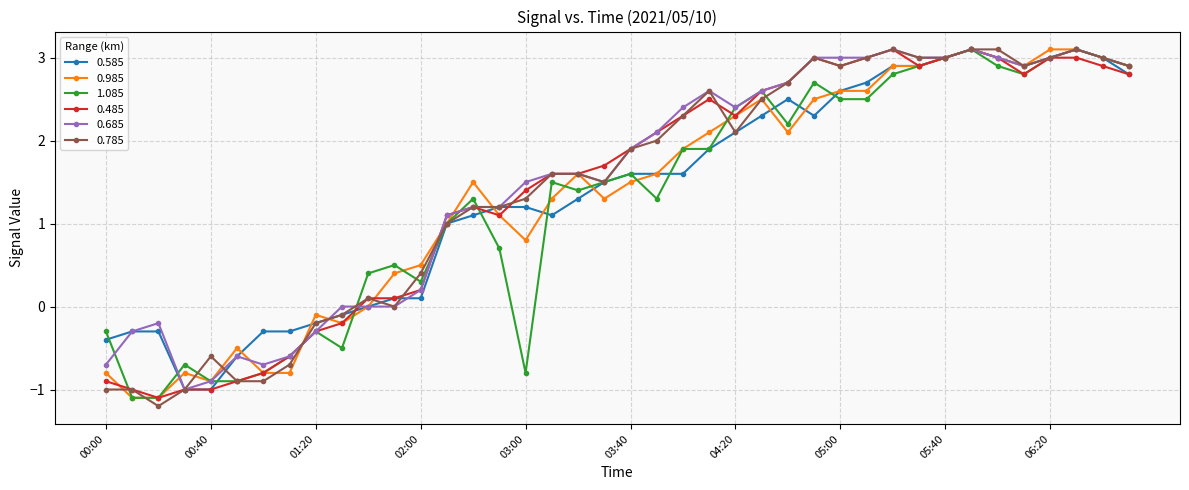

What is the lowest value of the 1.085 series?

-1.1